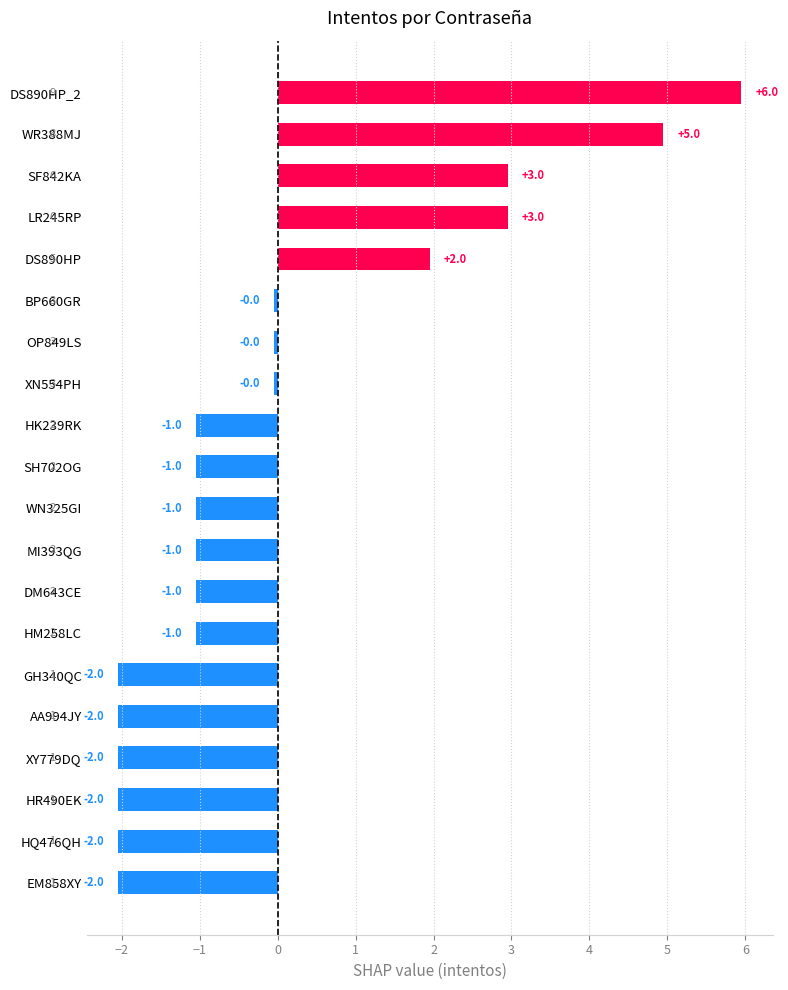

Where is the data nearest to the value 1?

DS890HP